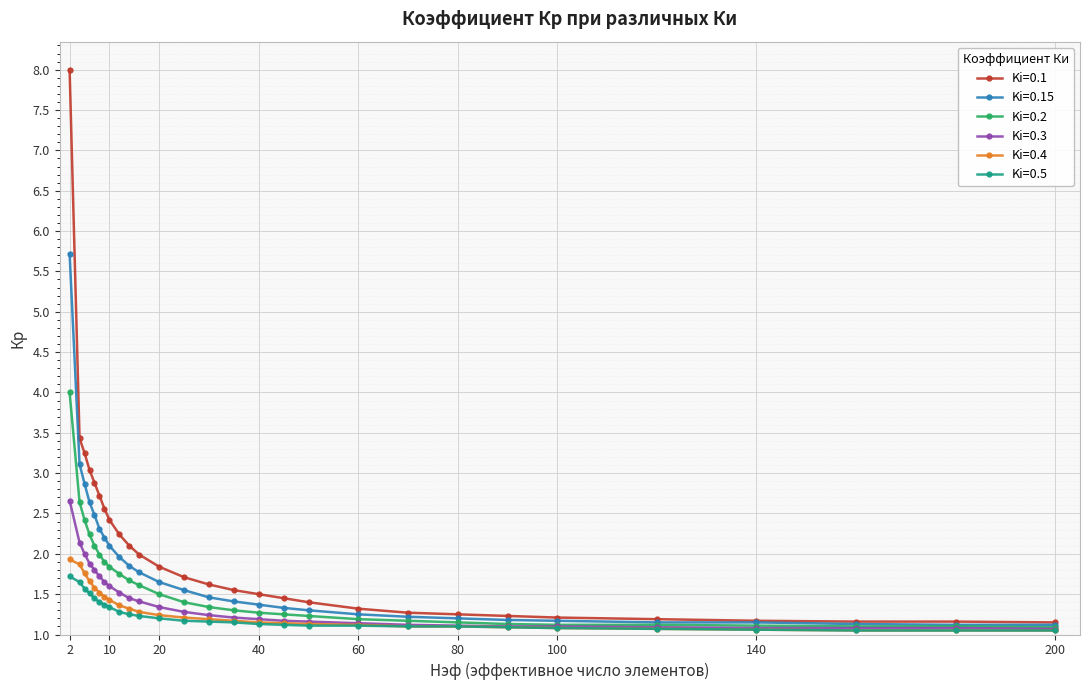

What is the value of the Ki=0.3 point at the 20th from the left?

1.1